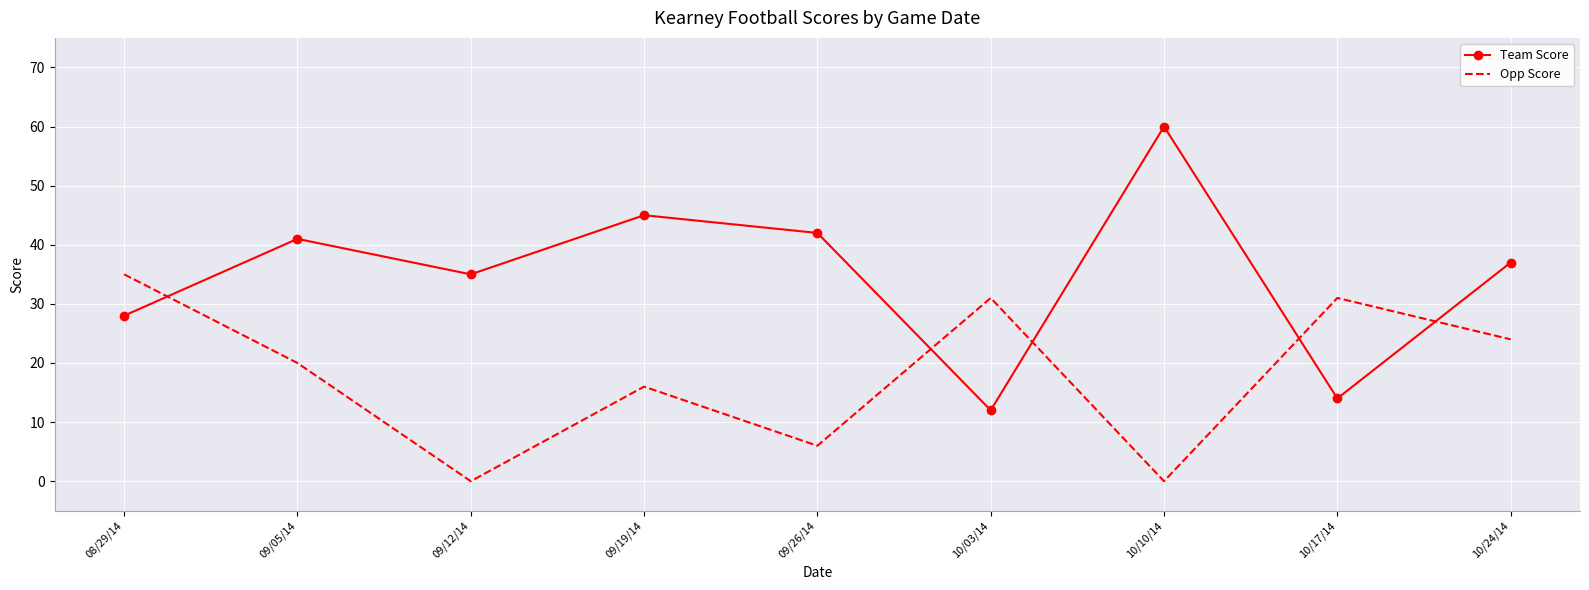

Where is the first local minimum for Opp Score?

09/12/14